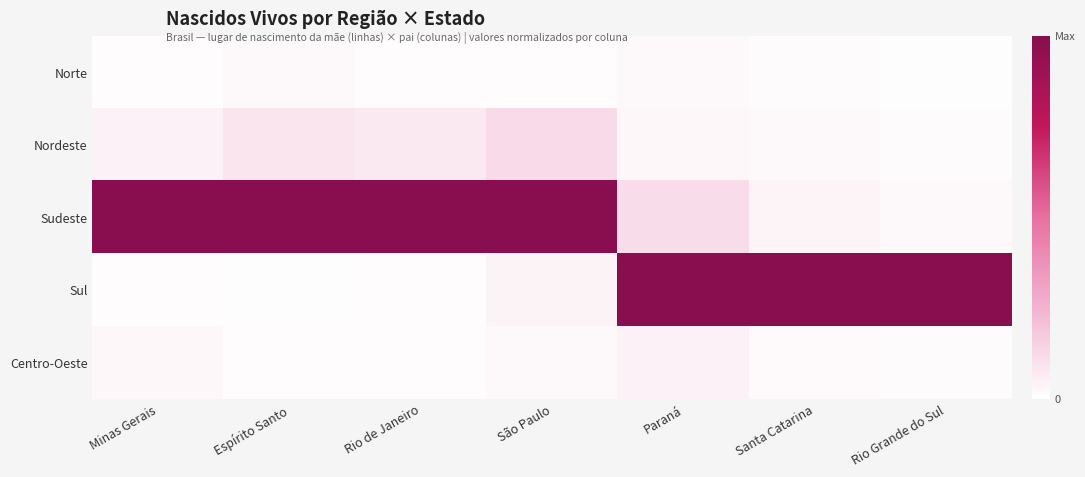

At which category is the sum across all series the highest?

Paraná